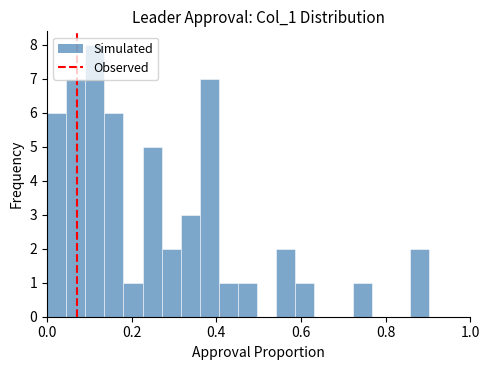

Read against the x-axis, roughly where is the centre of the tallest bar?

0.12